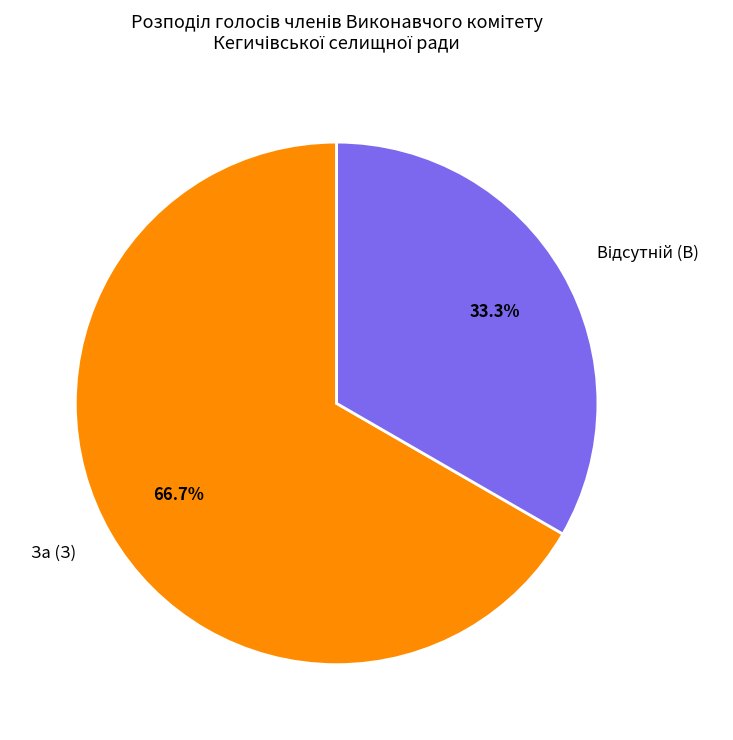

What portion of the pie excludes За (З)?

33.3%